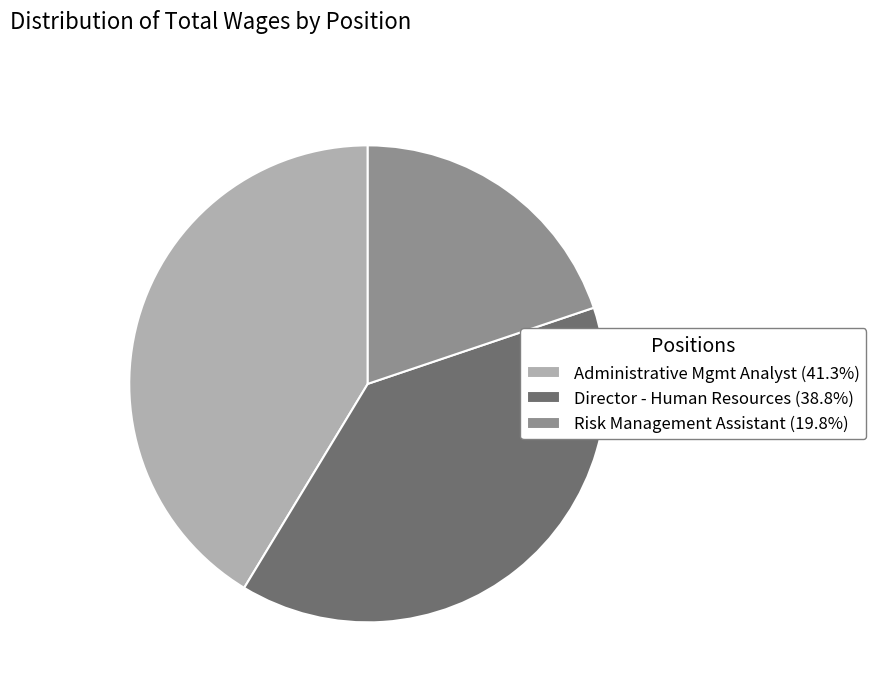

How many segments does this pie chart have?

3